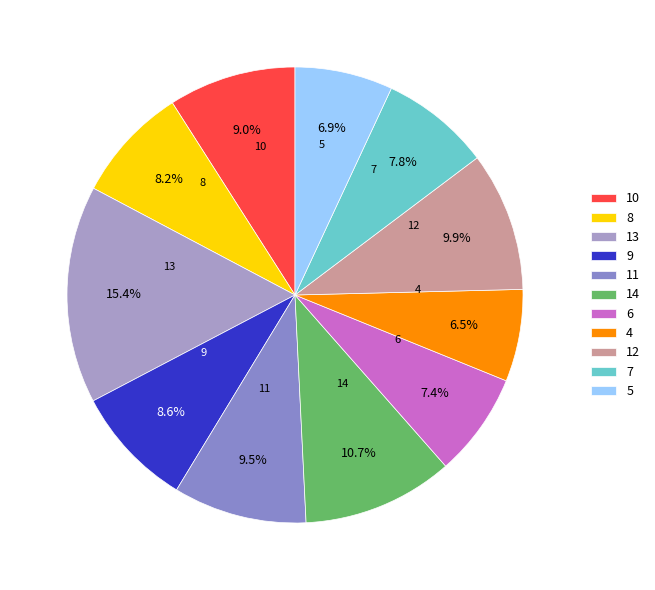

What is the ratio of the value at 8 to the value at 5?

1.2